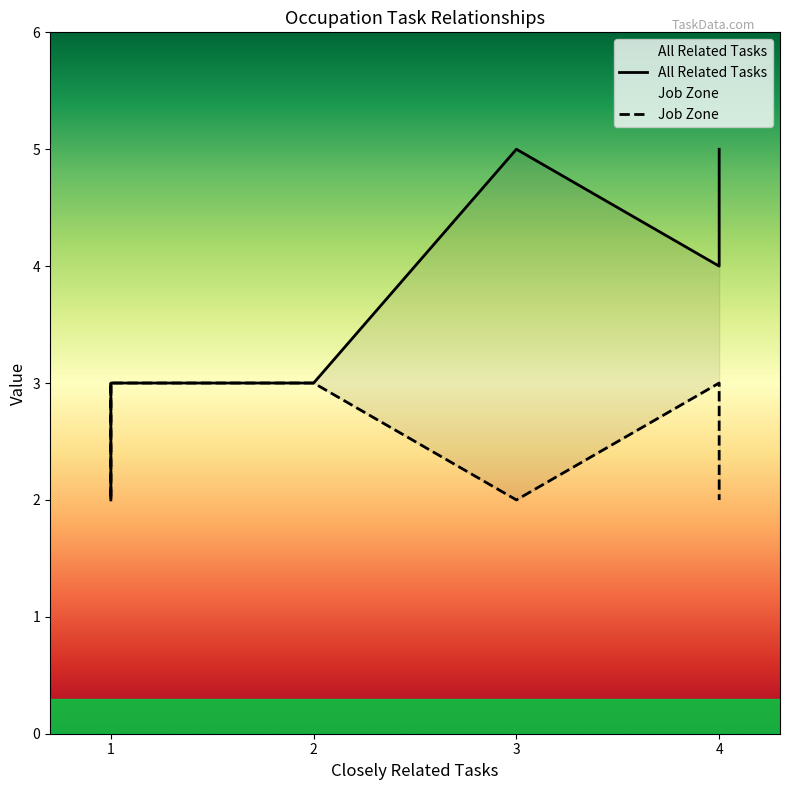

How many lines are shown in the chart?

2